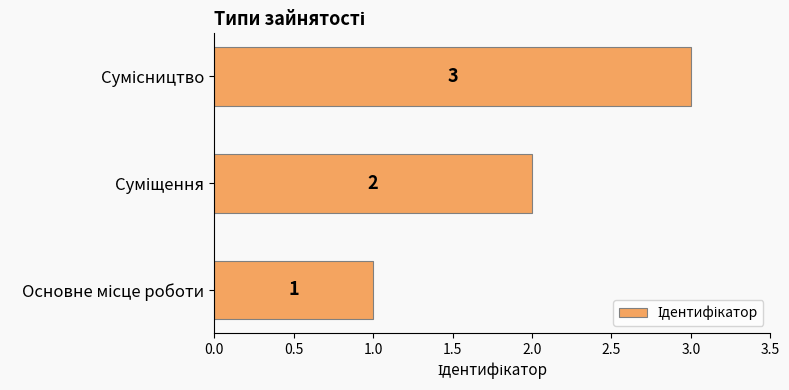

What is the average value?

2